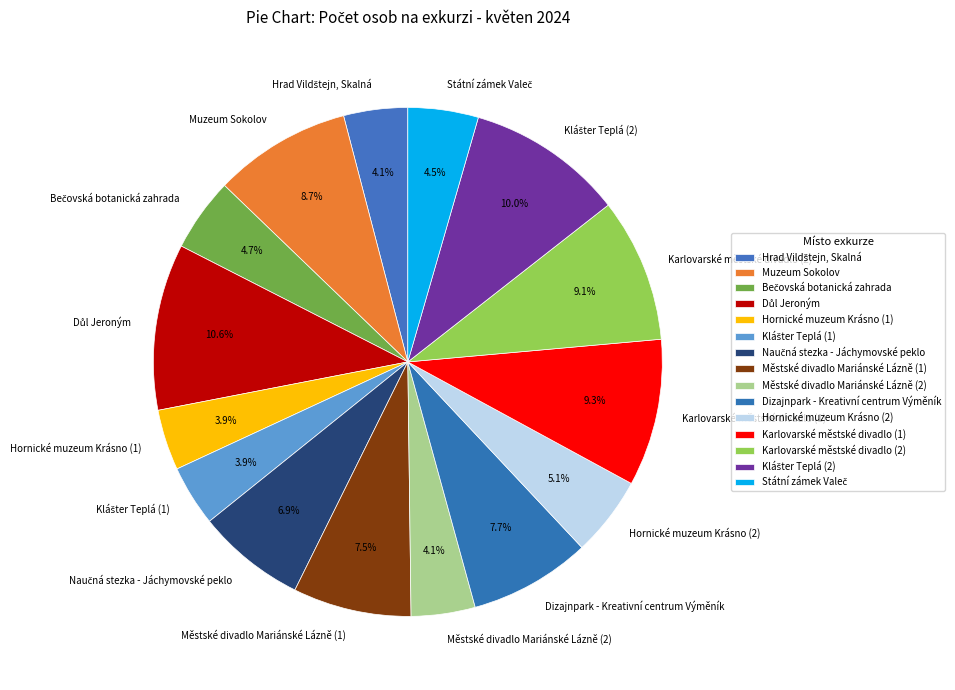

What is the total percentage of Městské divadlo Mariánské Lázně (1) and Hornické muzeum Krásno (1)?

11.4%